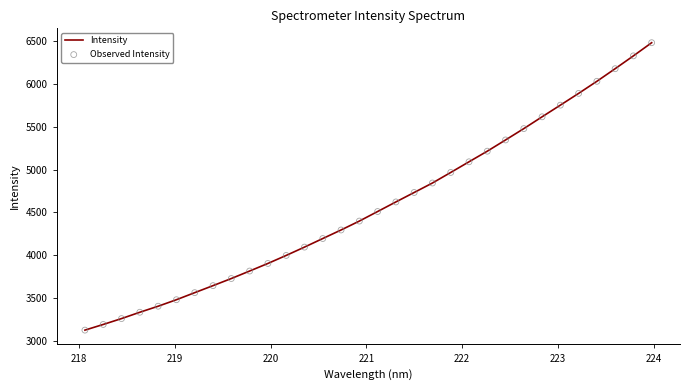

What is the minimum value shown in the chart?

3127.1